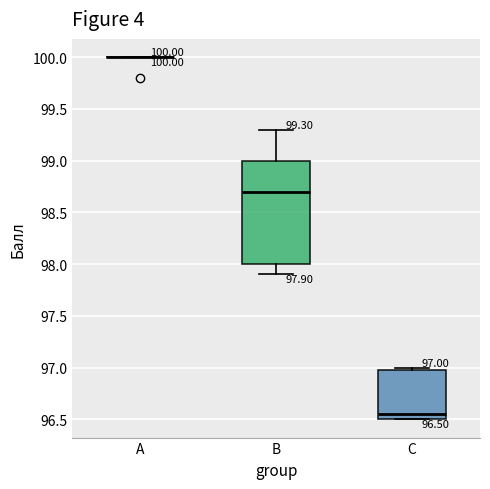

Which box is the tallest, from its lower edge to its upper edge?

B